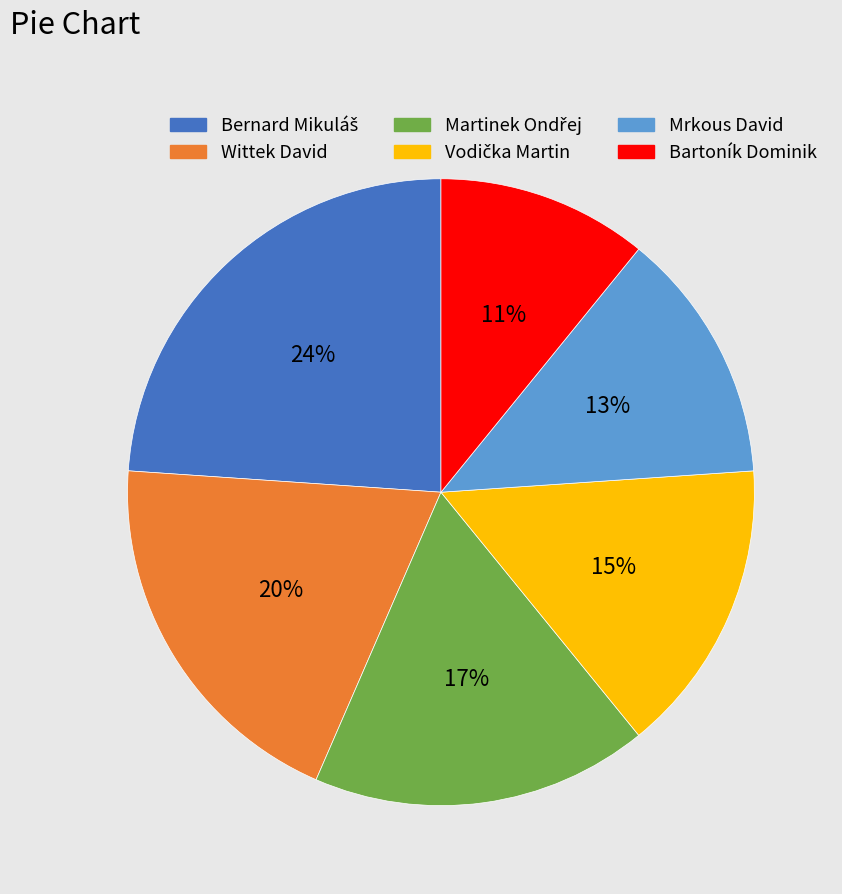

To the nearest percent, what portion does Mrkous David represent?

13%